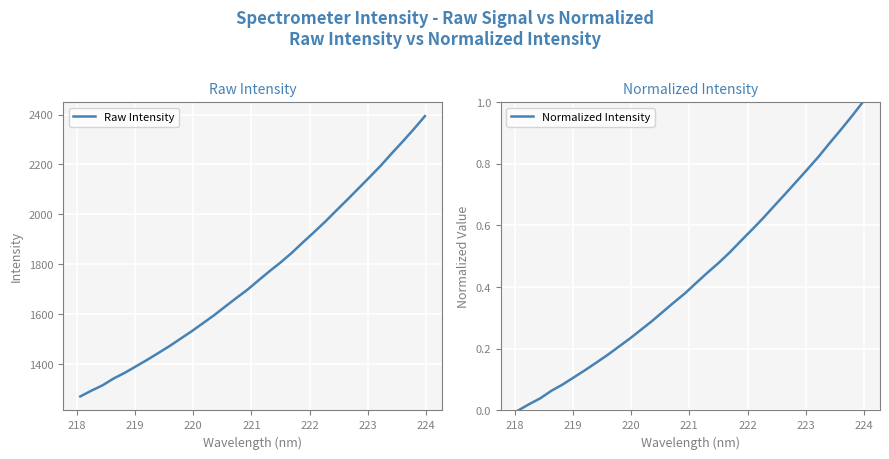

What is the lowest value of the Raw Intensity series?

1270.0